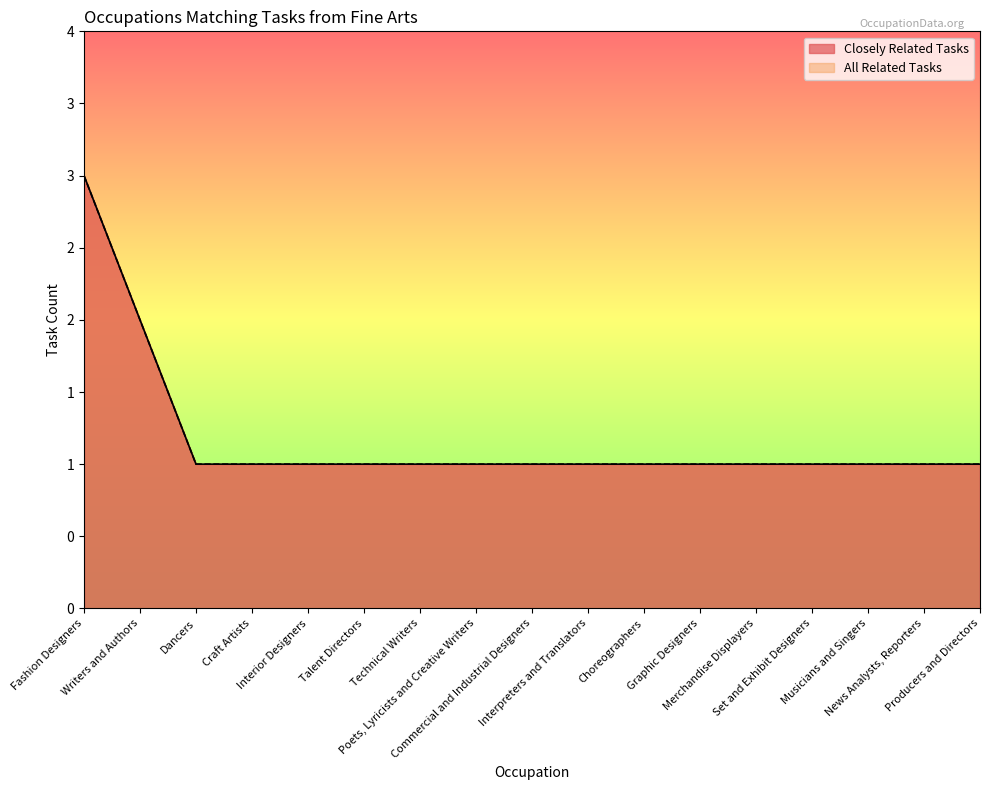

What is the smallest value displayed?

1